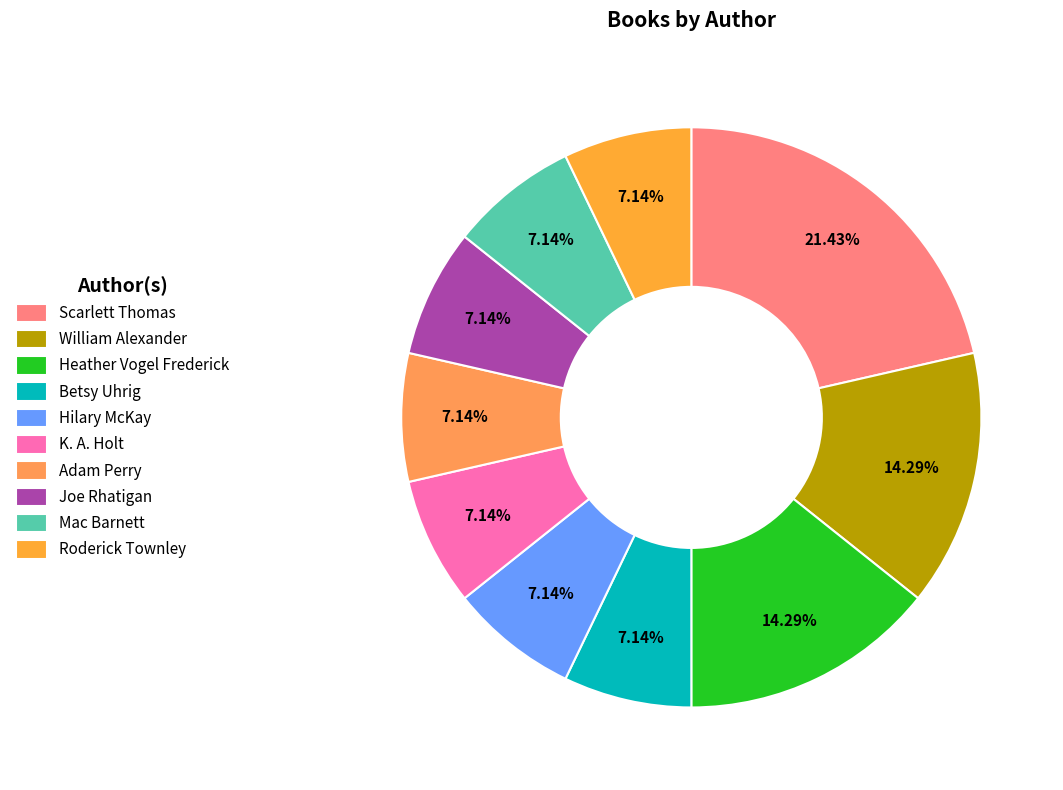

How many segments does this pie chart have?

10